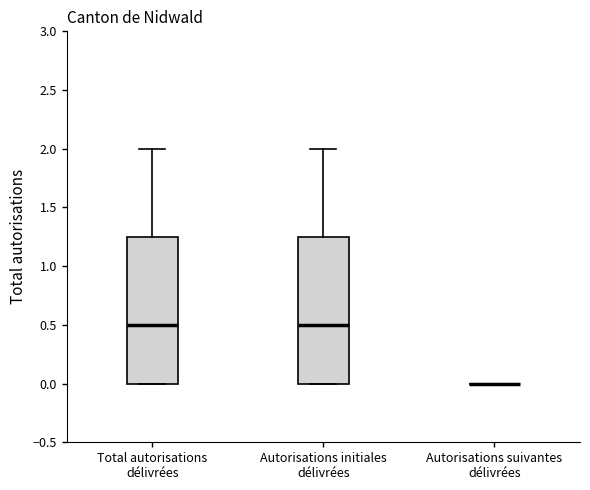

Where is the lower edge of the box for Autorisations initiales délivrées on the y-axis? The values are not printed on the chart, so give them approximately, as read against the axis.

0.00